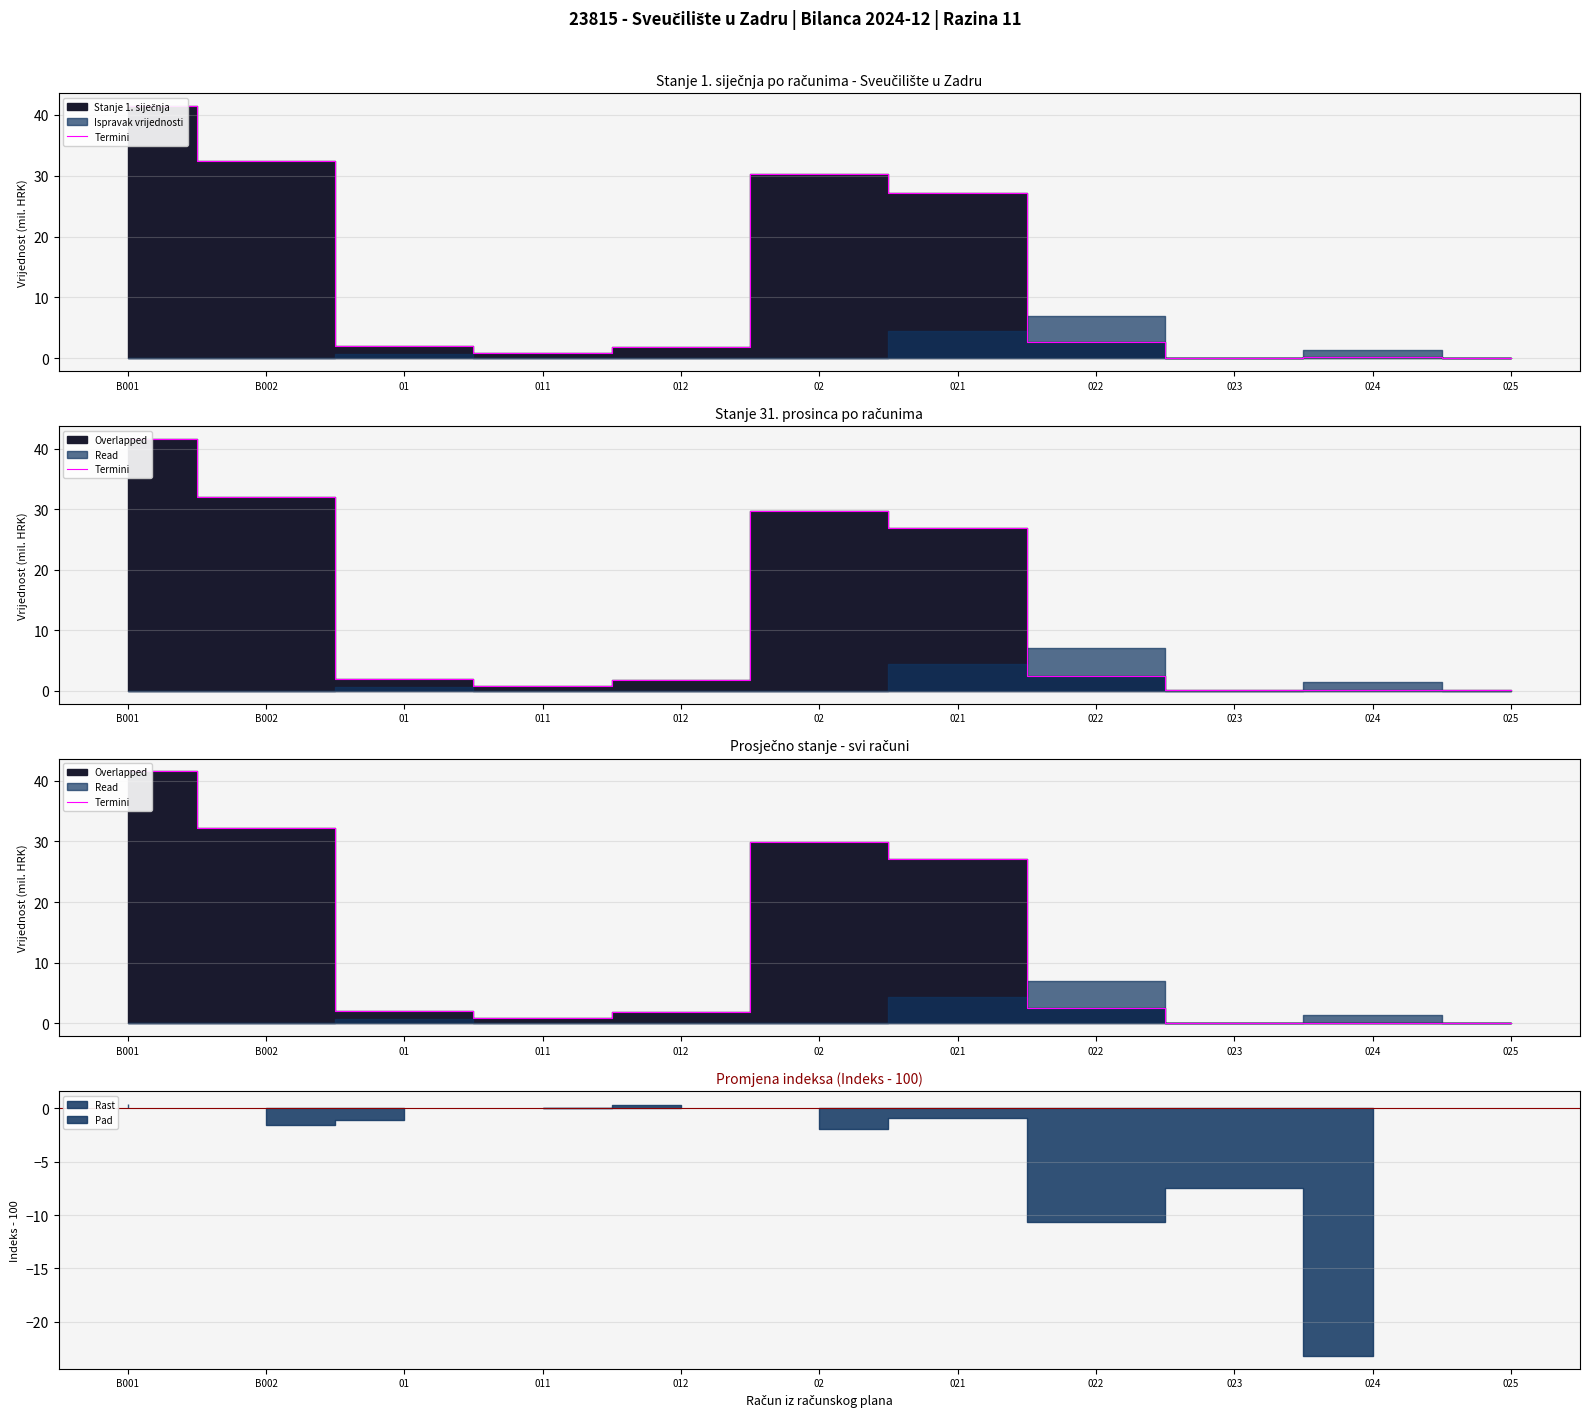

What is the difference between the values at 024 and 01?

1.9